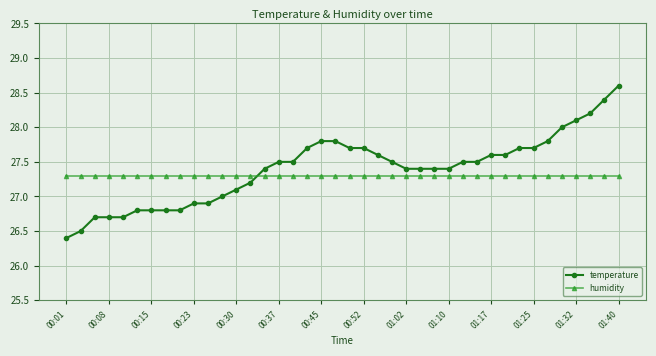

True or false: humidity and temperature intersect in this chart.

True